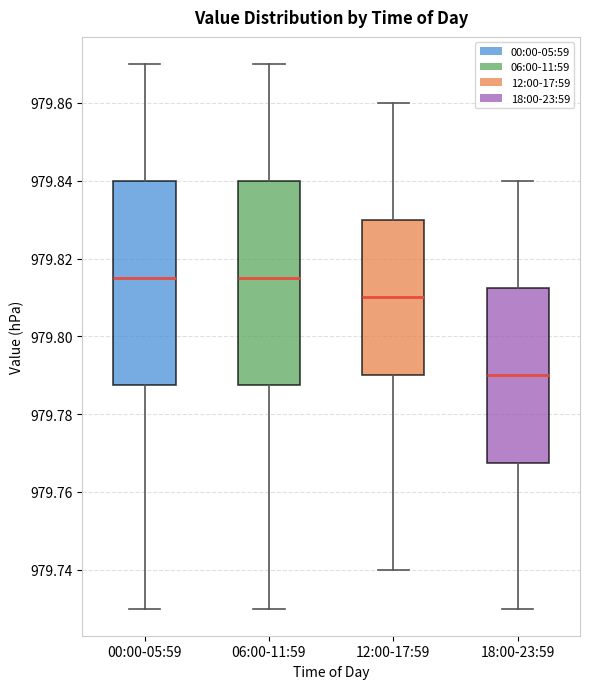

Reading left to right, read every box against the y-axis: the position of its median line, the range the box covers, and the ends of its whiskers. The values are not printed on the chart, so give them approximately, as read against the axis.

00:00-05:59: median 979.816, box 979.788 to 979.840, whiskers 979.730 to 979.870
06:00-11:59: median 979.816, box 979.788 to 979.840, whiskers 979.730 to 979.870
12:00-17:59: median 979.810, box 979.790 to 979.830, whiskers 979.740 to 979.860
18:00-23:59: median 979.790, box 979.768 to 979.812, whiskers 979.730 to 979.840